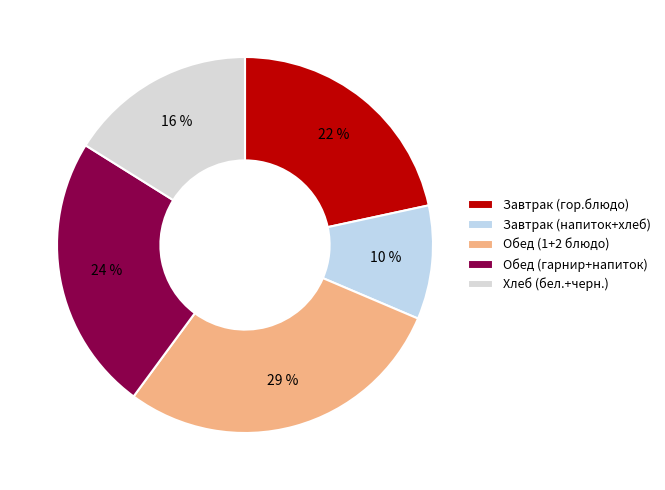

What percentage is the Завтрак (гор.блюдо) slice, to the nearest percent?

22%